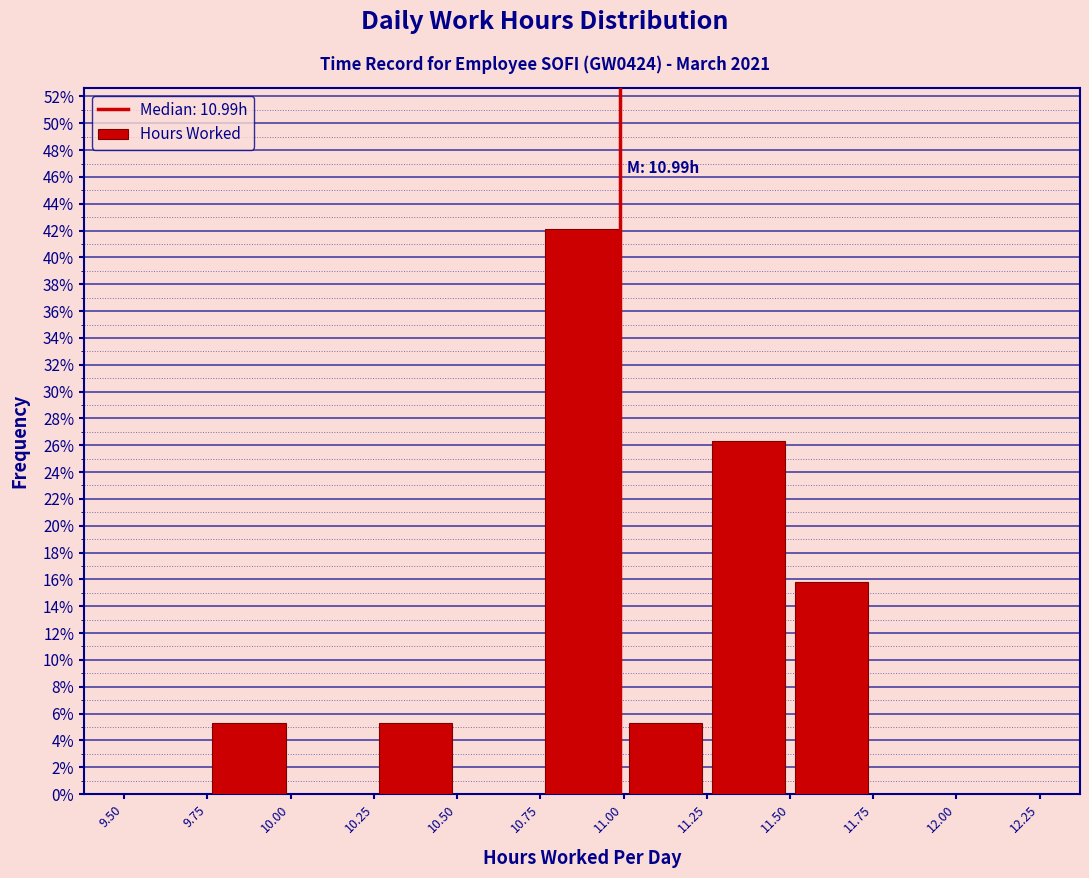

Which range on the x-axis has the tallest bar?

10.75 to 11.00